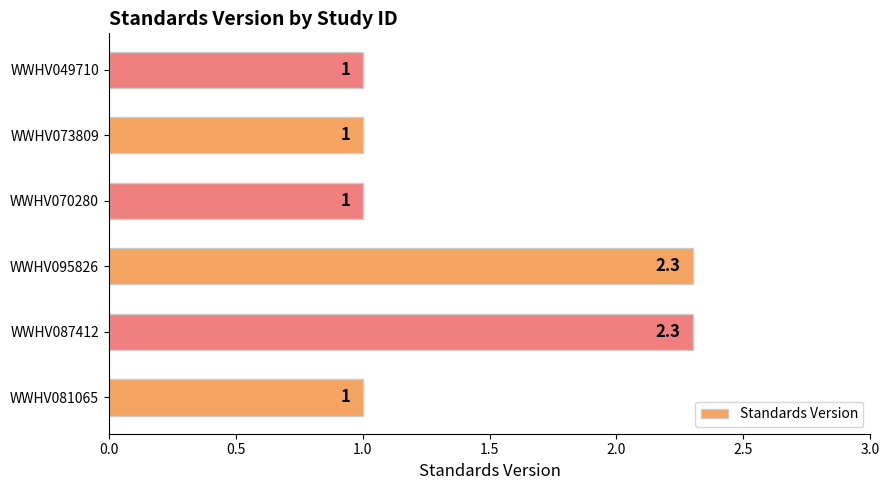

Approximately how many times larger is the value at WWHV073809 compared to WWHV070280?

1.0